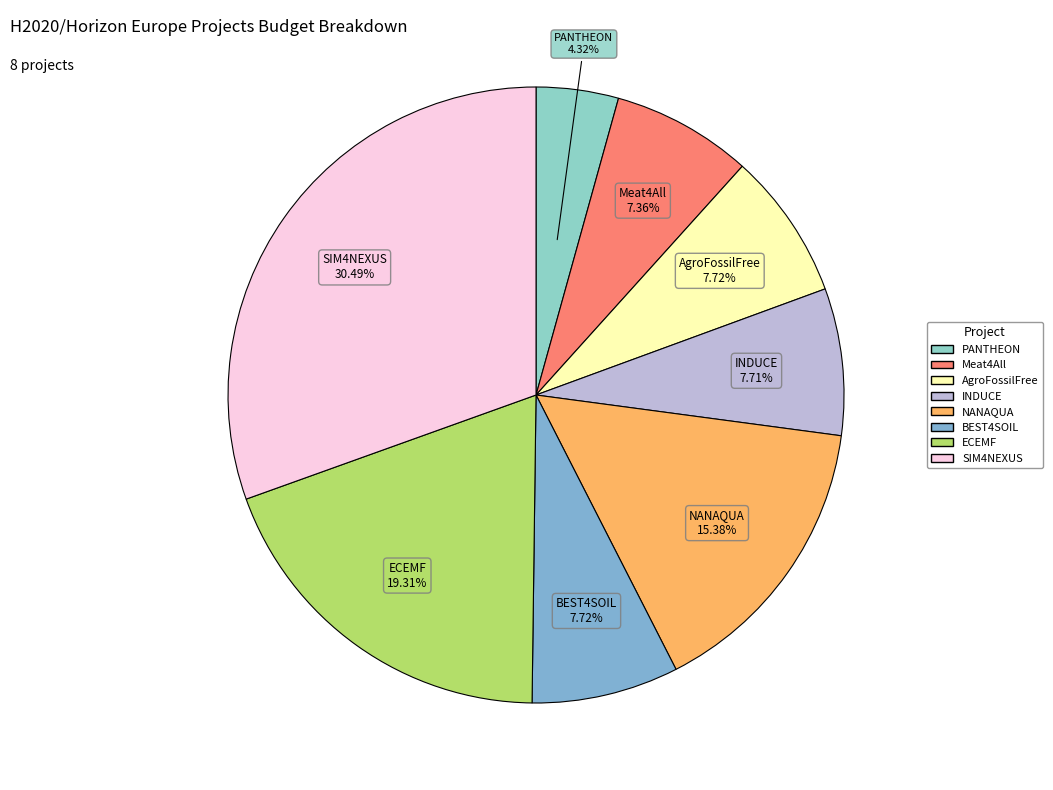

To the nearest percent, what portion does PANTHEON represent?

4%